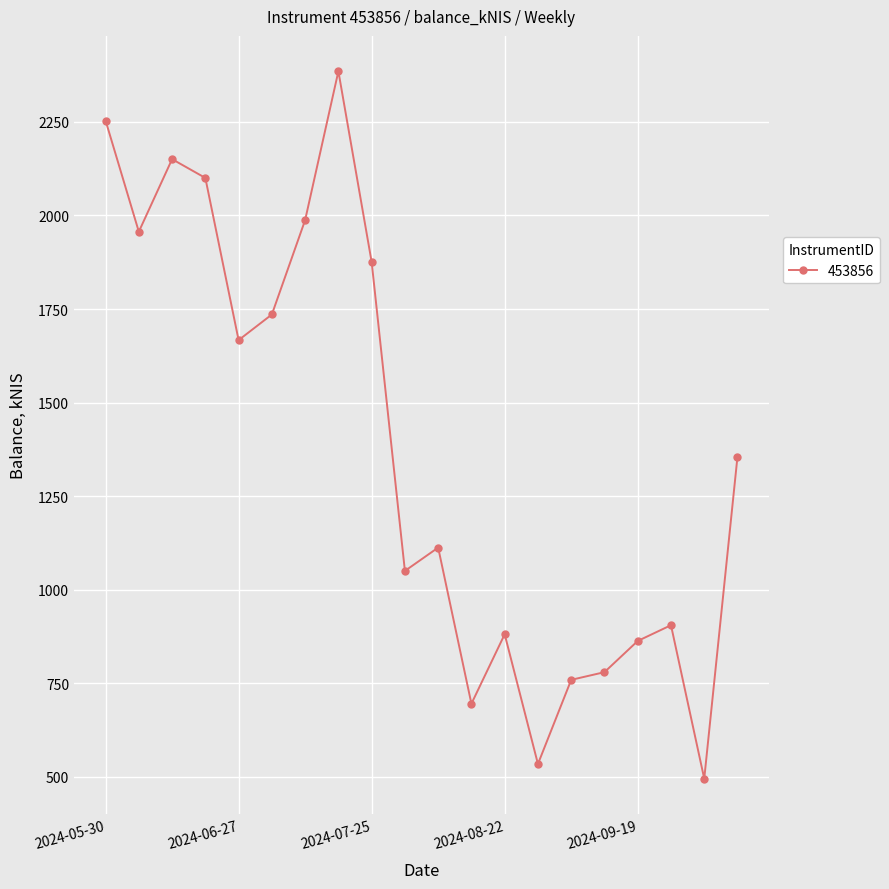

Reading left to right, transcribe all the data shown in this chart.

2253.8	1956.6	2150.6	2100.4	1666.8	1735.4	1987.6	2385.6	1875.8	1049.8	1112.2	694.8	880.5	533.7	758.7	779.2	862.6	904.7	494.5	1355.7